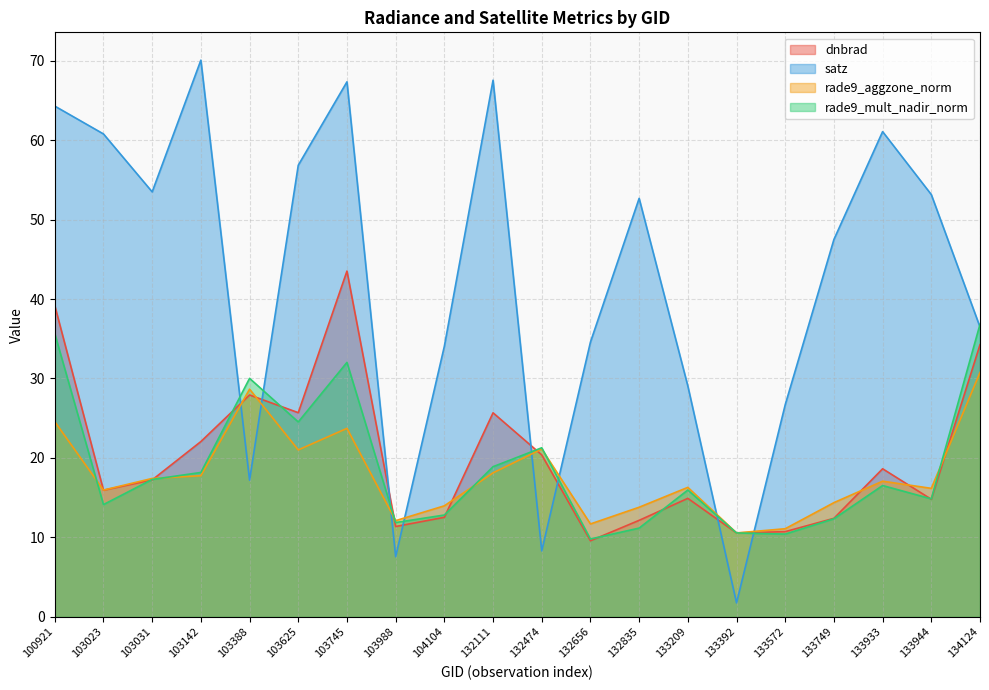

Where does the dnbrad series first go above 17?

100921